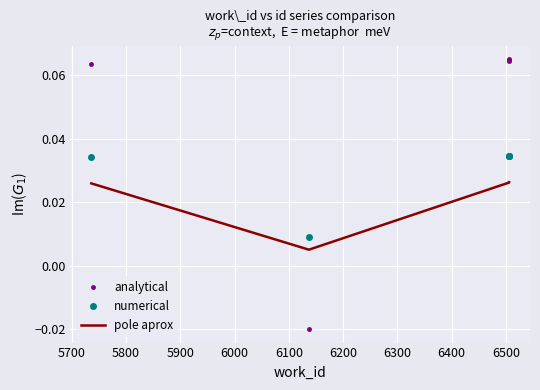

Which series ends up on top after the final intersection of analytical and pole aprox?

analytical